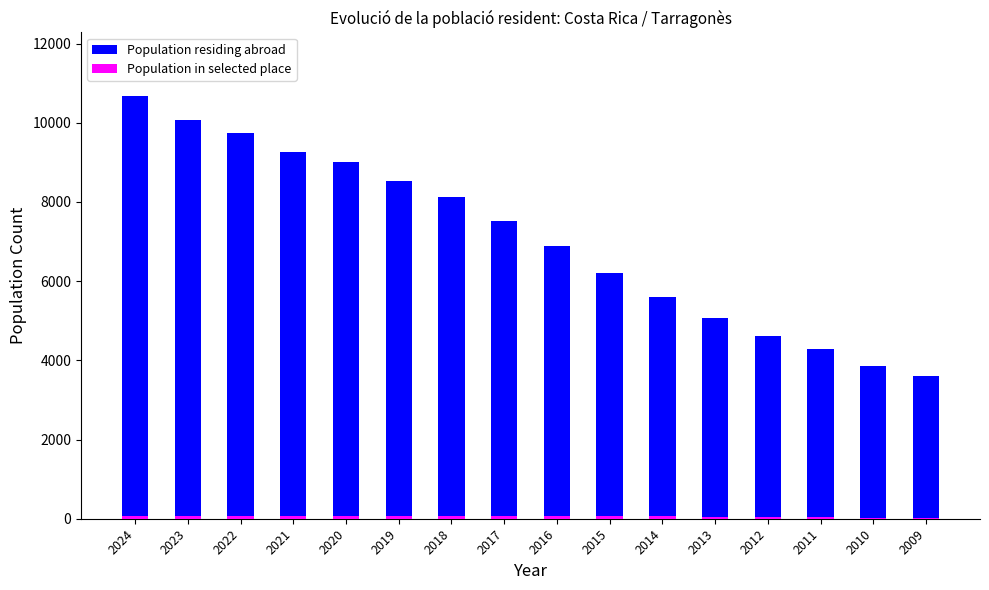

How many distinct data groups are displayed?

2